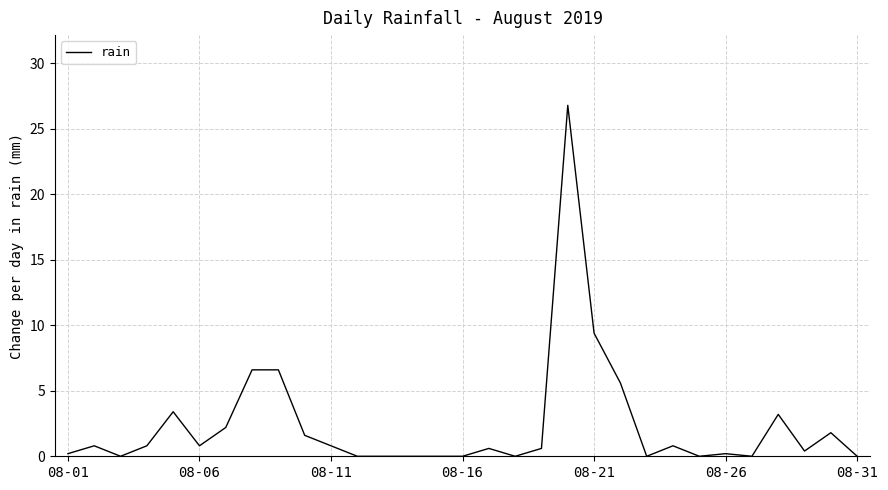

What is the greatest value displayed?

26.8